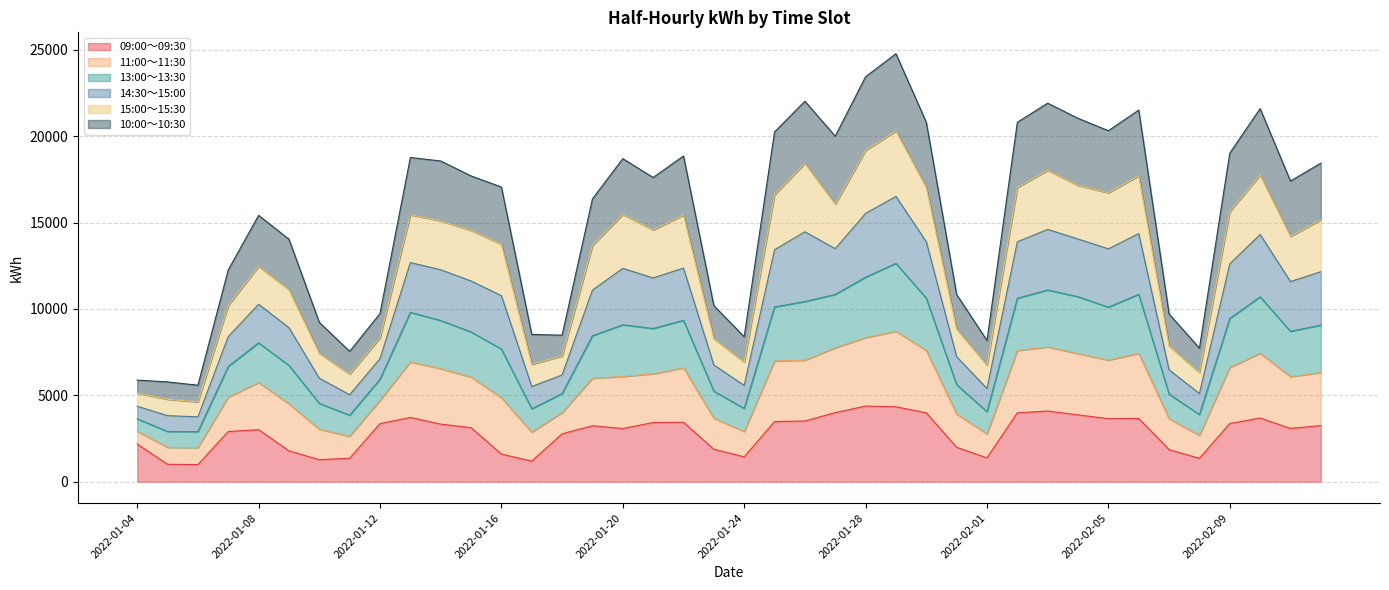

True or false: 13:00～13:30 and 09:00～09:30 cross at least once.

False